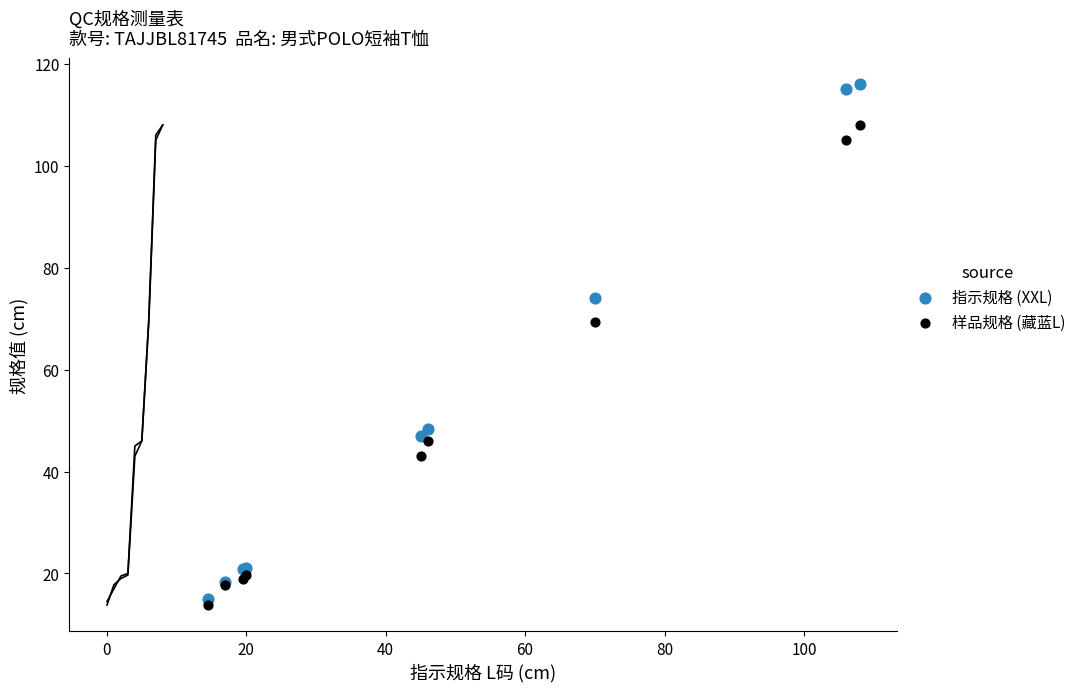

What are all the series names shown in the legend?

指示规格 (XXL), 样品规格 (藏蓝L)